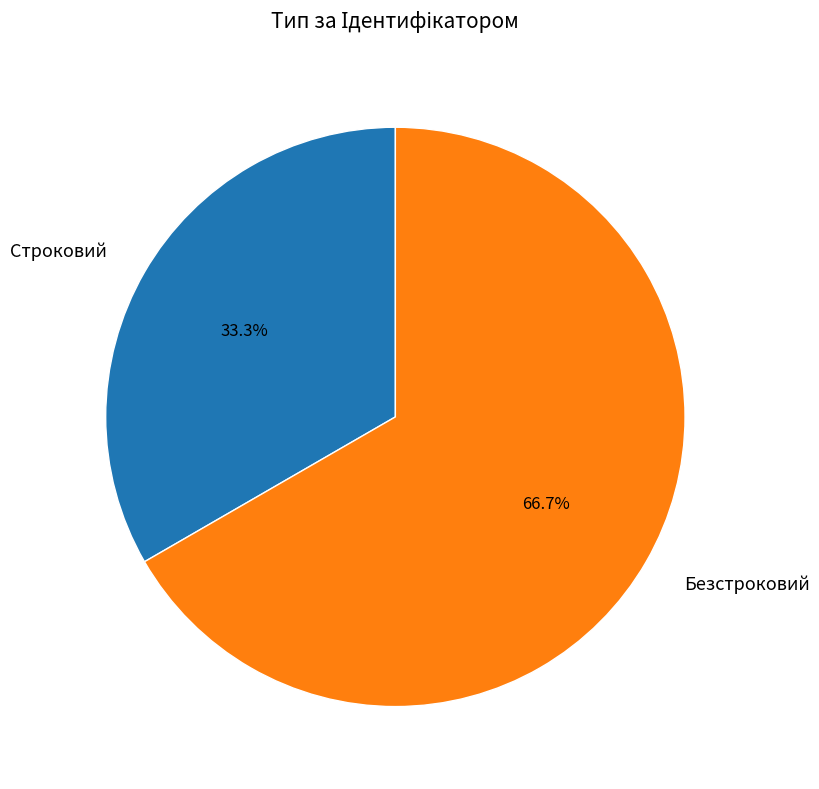

Rank the categories by value from highest to lowest.

Безстроковий, Строковий